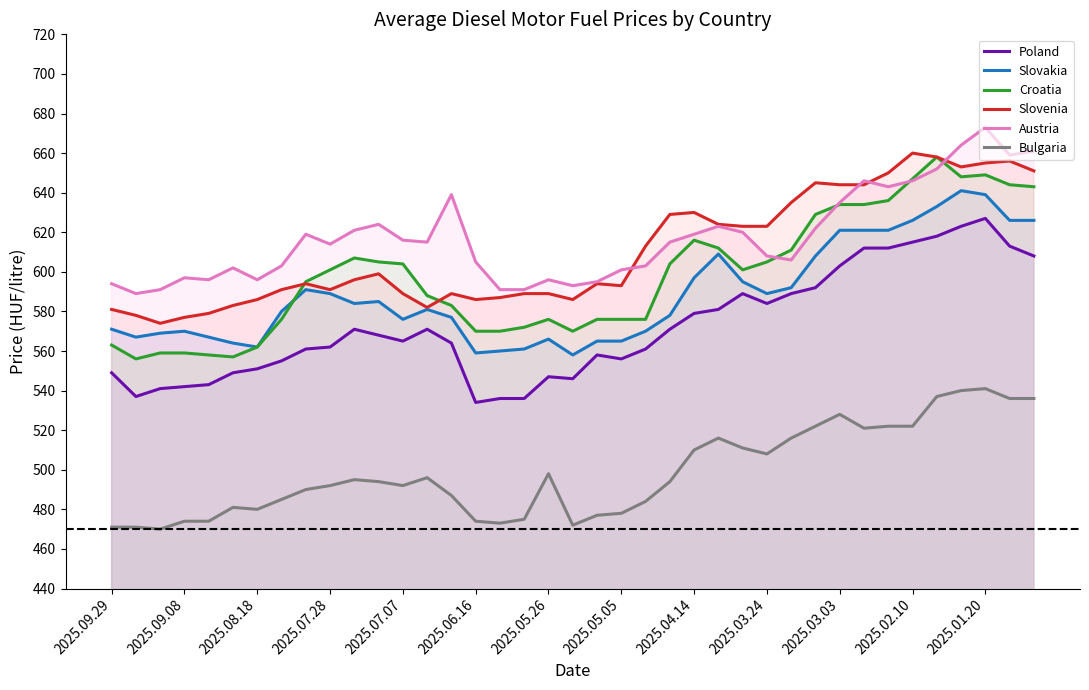

How many times do Austria and Slovenia cross each other?

4